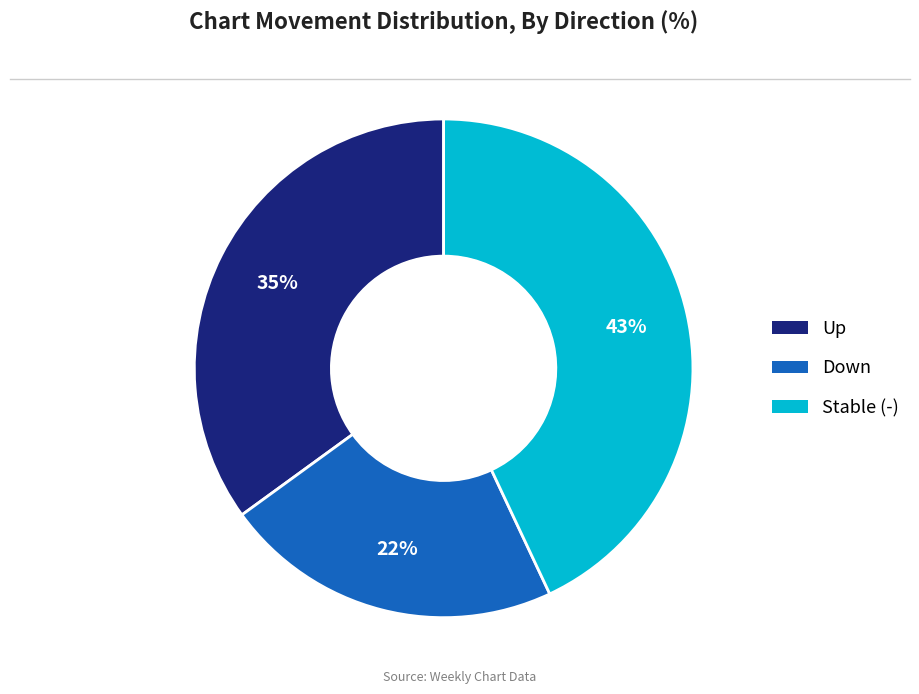

Is there any slice that represents more than half of the pie?

No